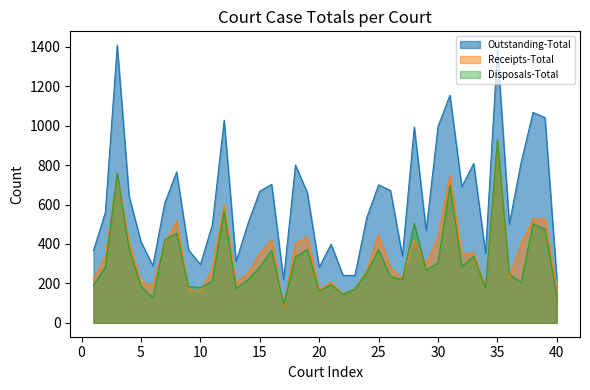

How many interior local peaks does the Outstanding-Total series have?

12